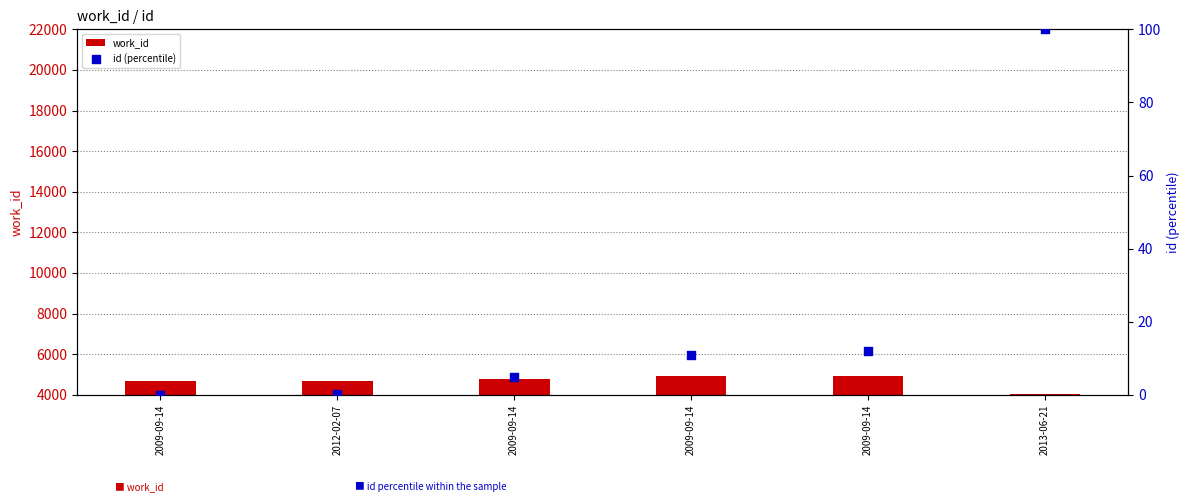

At how many categories does at least one series exceed 1008?

6